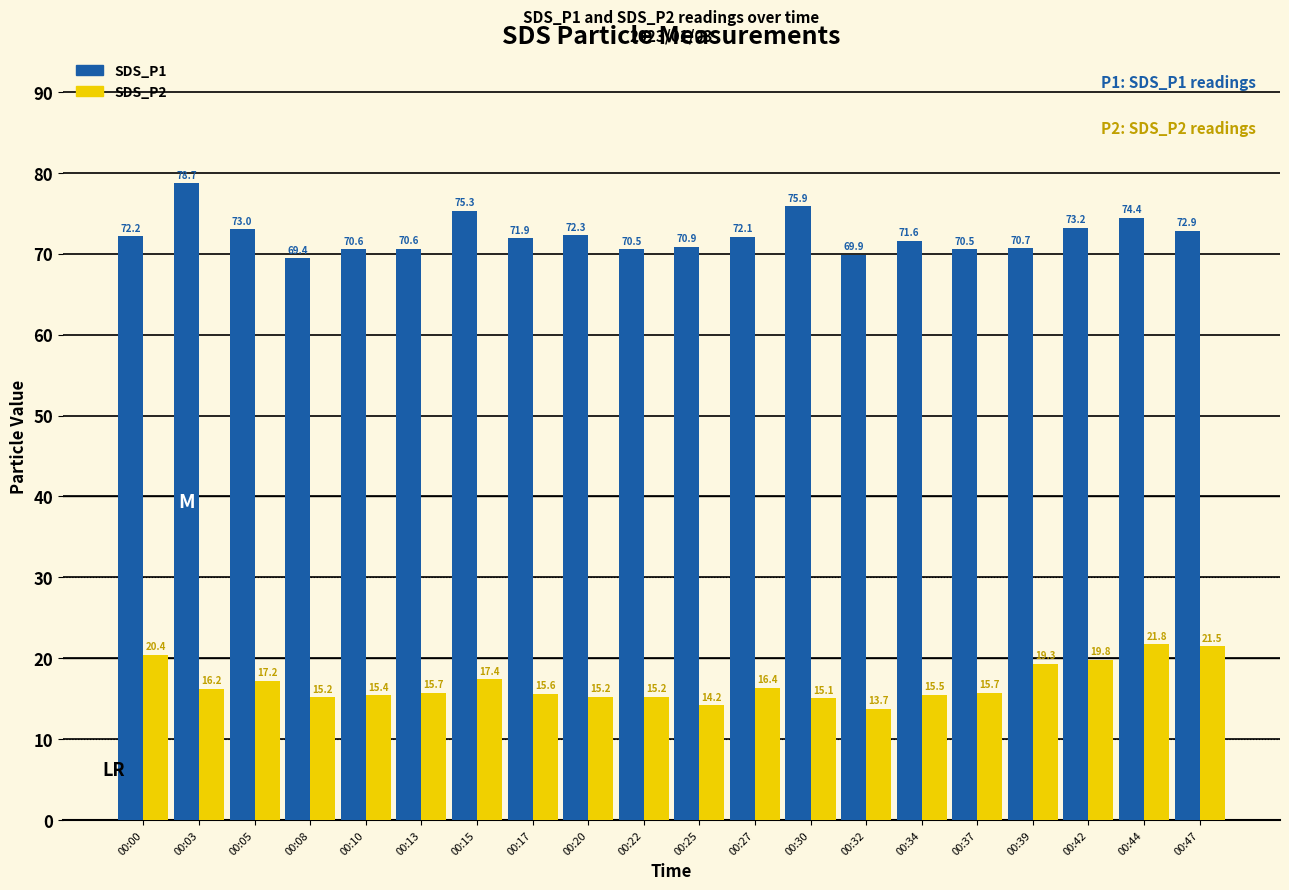

List the series in order of their overall mean, lowest first.

SDS_P2, SDS_P1